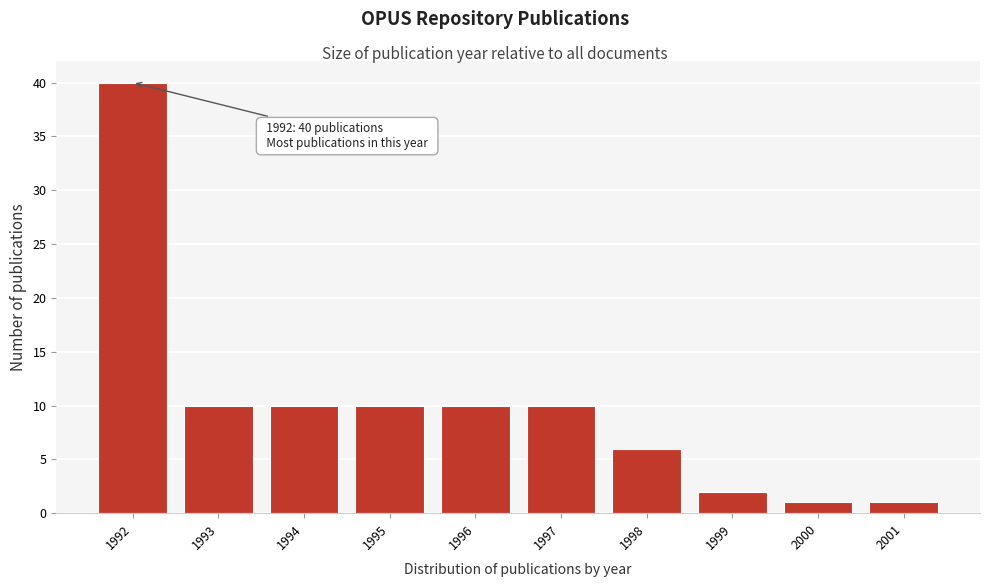

Over which range of the x-axis is the bar tallest?

1991.5 to 1992.5